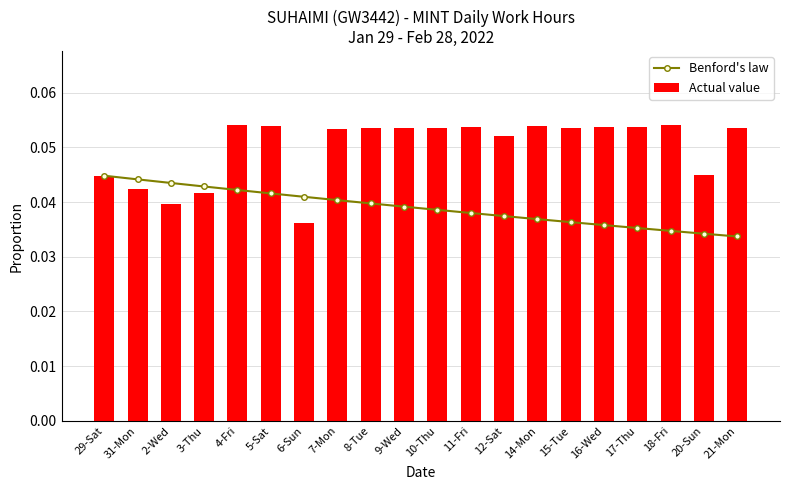

What is the total value across all series at 21-Mon?

0.1